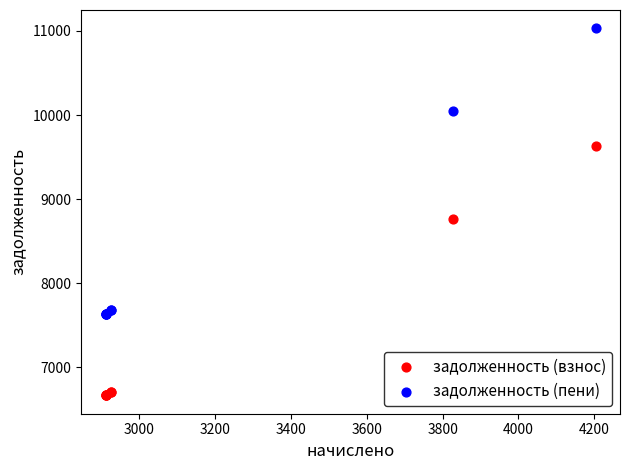

Which series reaches the minimum Y coordinate?

задолженность (взнос)